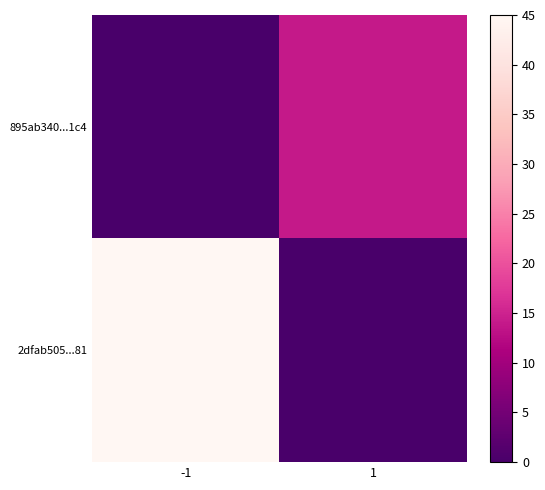

Rank the series by their average value, from highest to lowest.

2dfab505...81, 895ab340...1c4